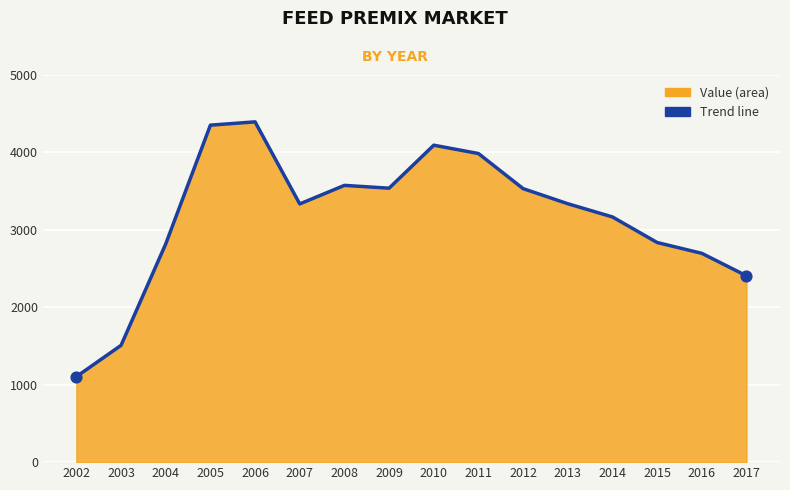

What is the change in value from 2003 to 2013?

+1828.9